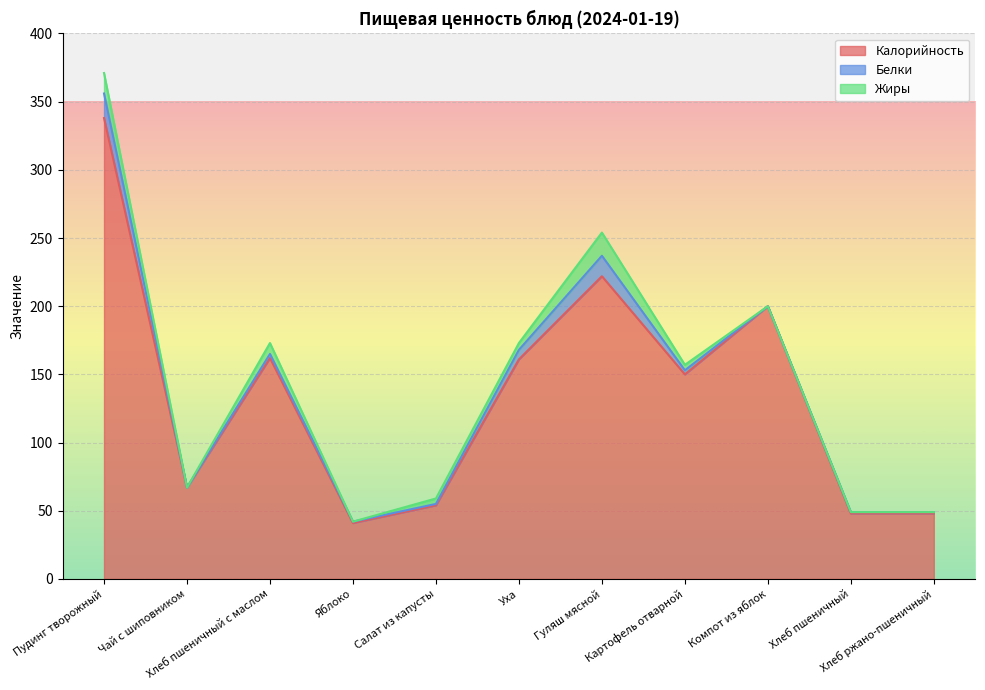

Which label corresponds to the smallest value in the chart?

Чай с шиповником